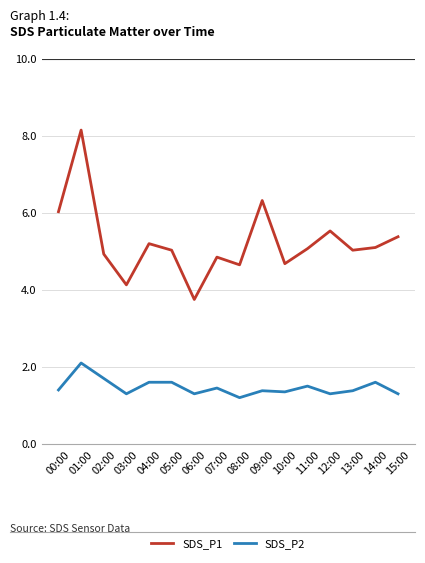

Does the chart have visible grid lines?

Yes